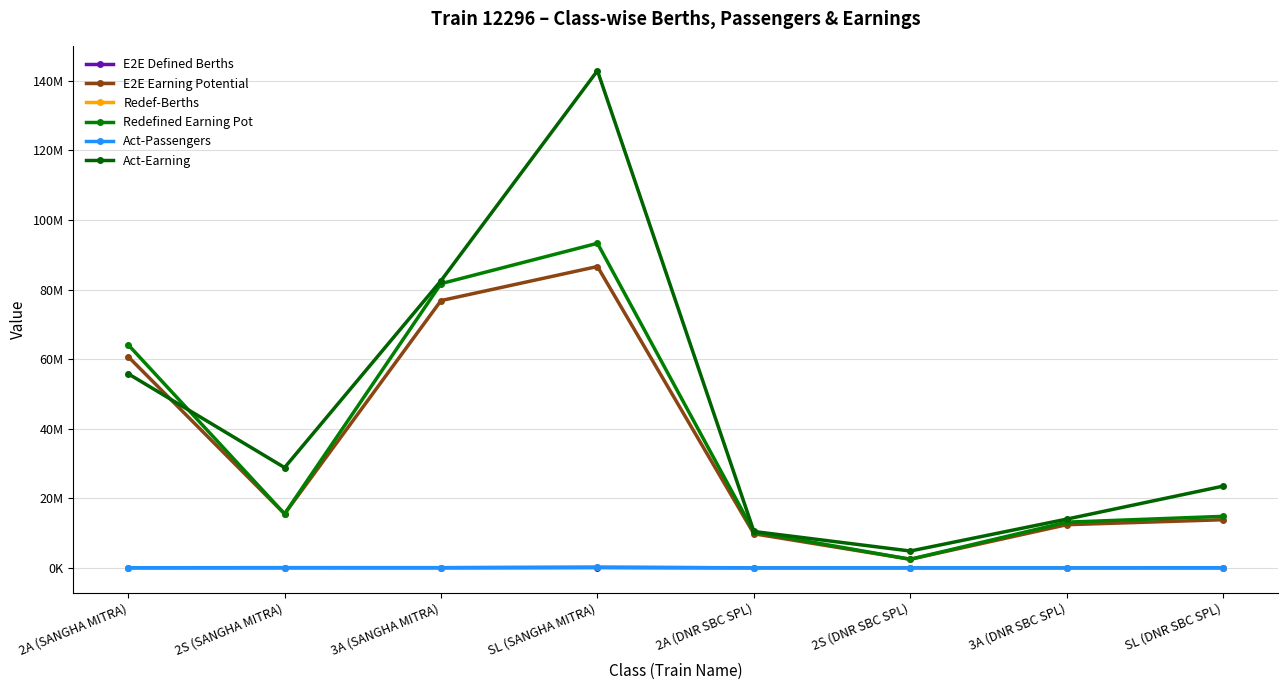

True or false: Act-Passengers and Redefined Earning Pot intersect in this chart.

False